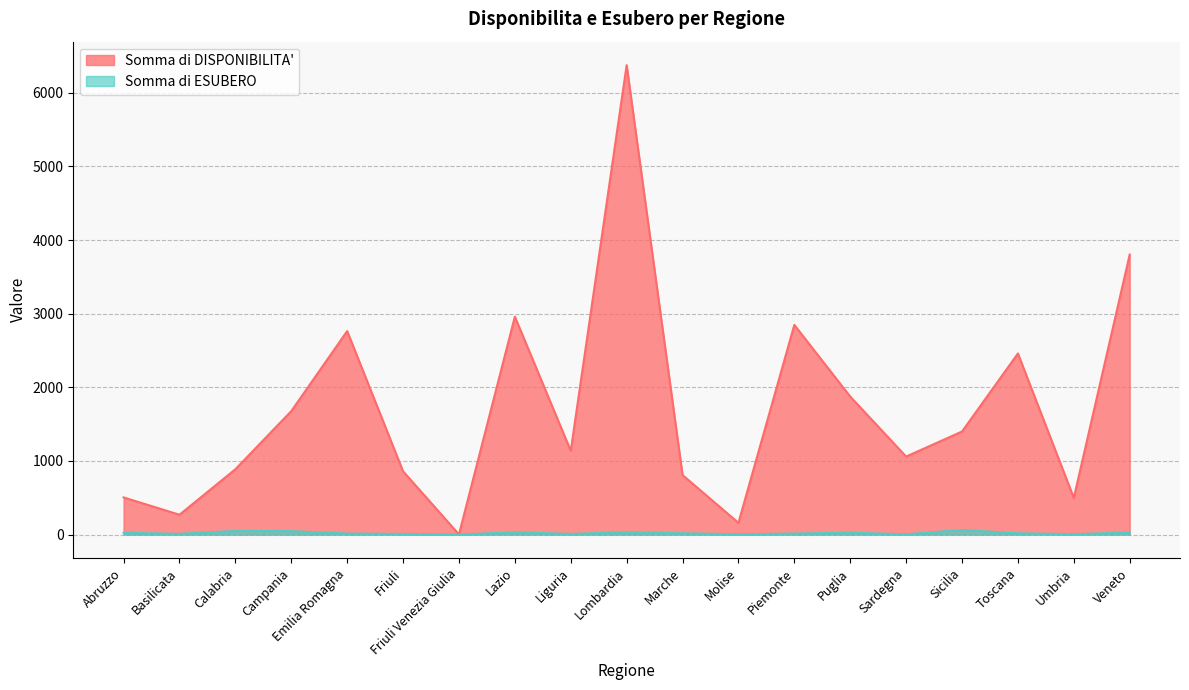

Where does the Somma di DISPONIBILITA' series first go above 1137?

Campania